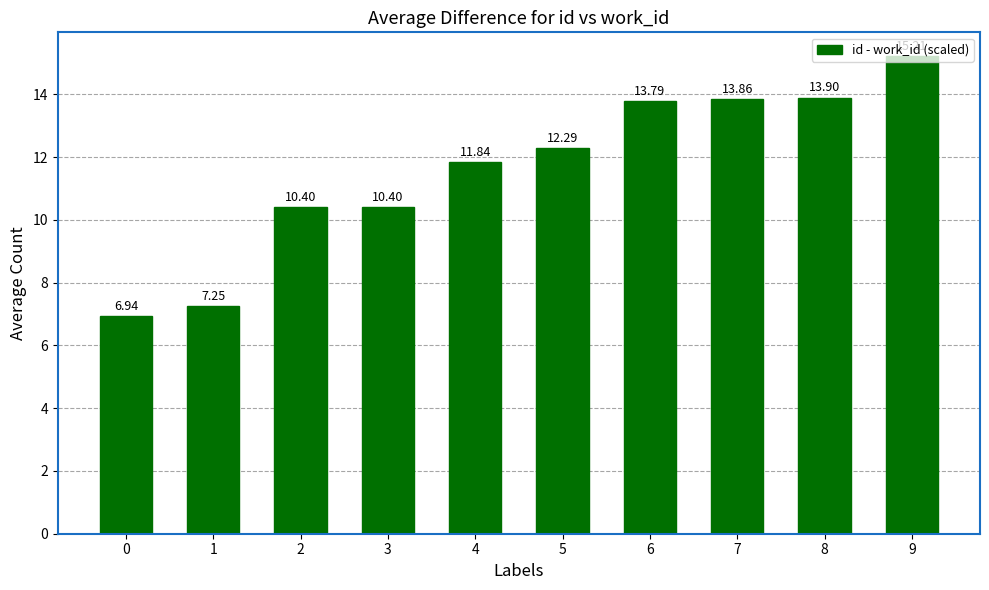

What is the difference between the maximum and second lowest values?

8.0